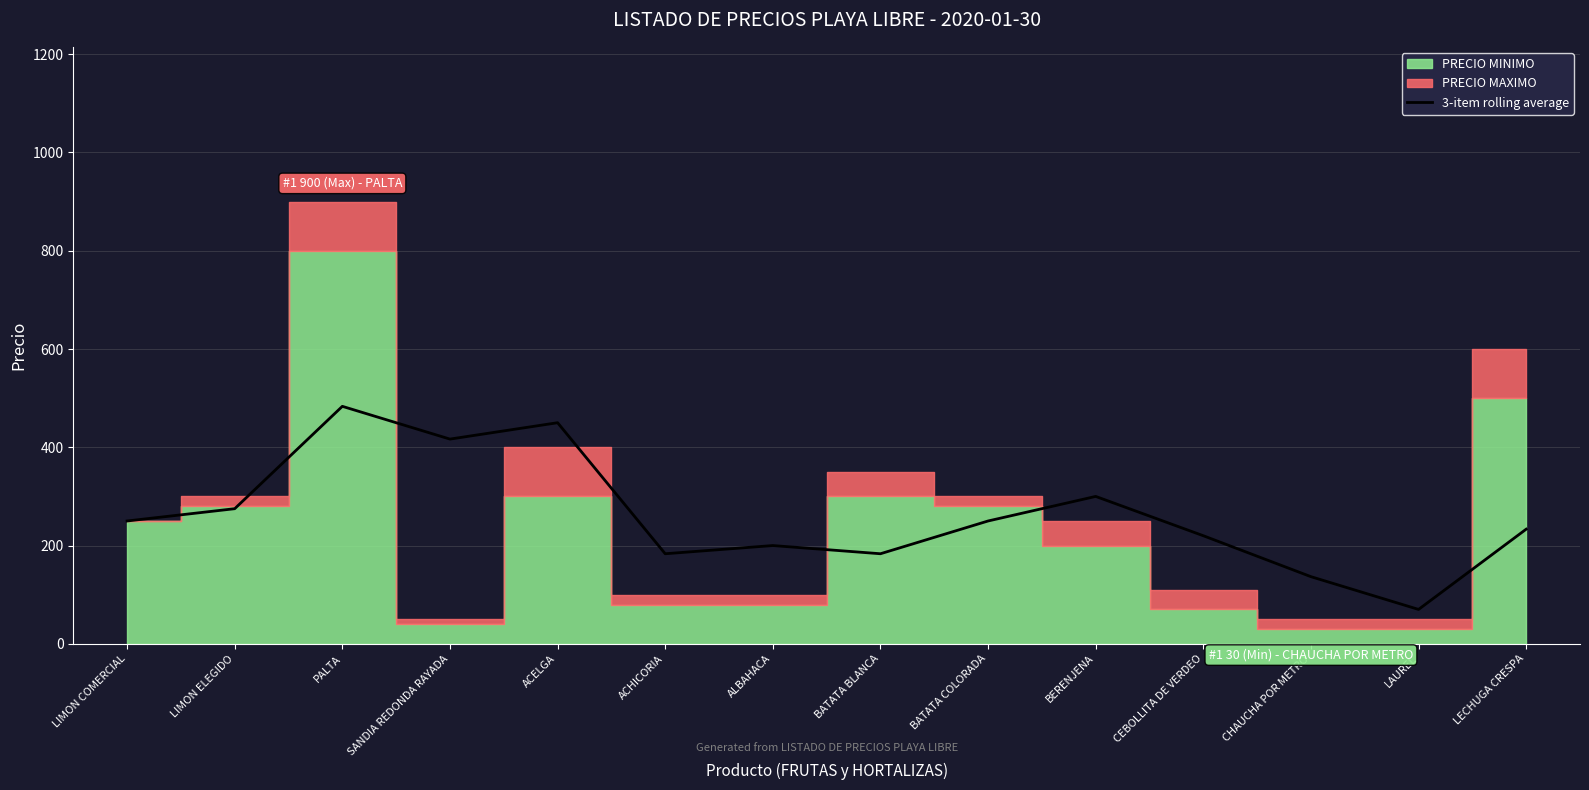

The 3-item rolling average series shows 586.8 at SANDIA REDONDA RAYADA. True or false?

False